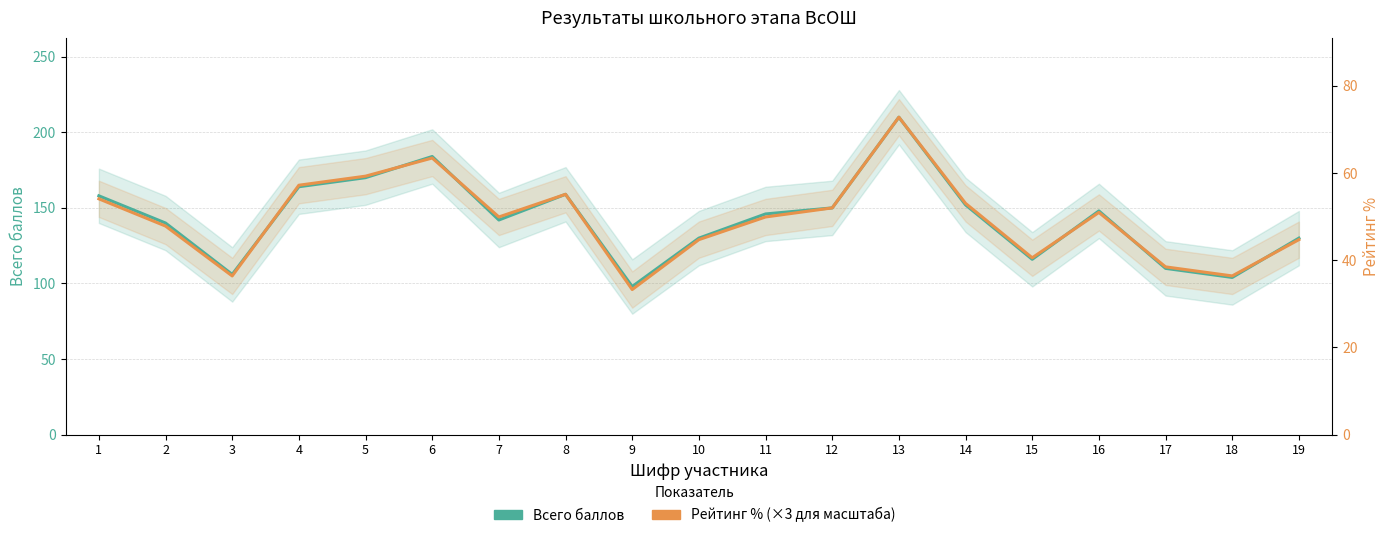

Does the chart have visible grid lines?

Yes